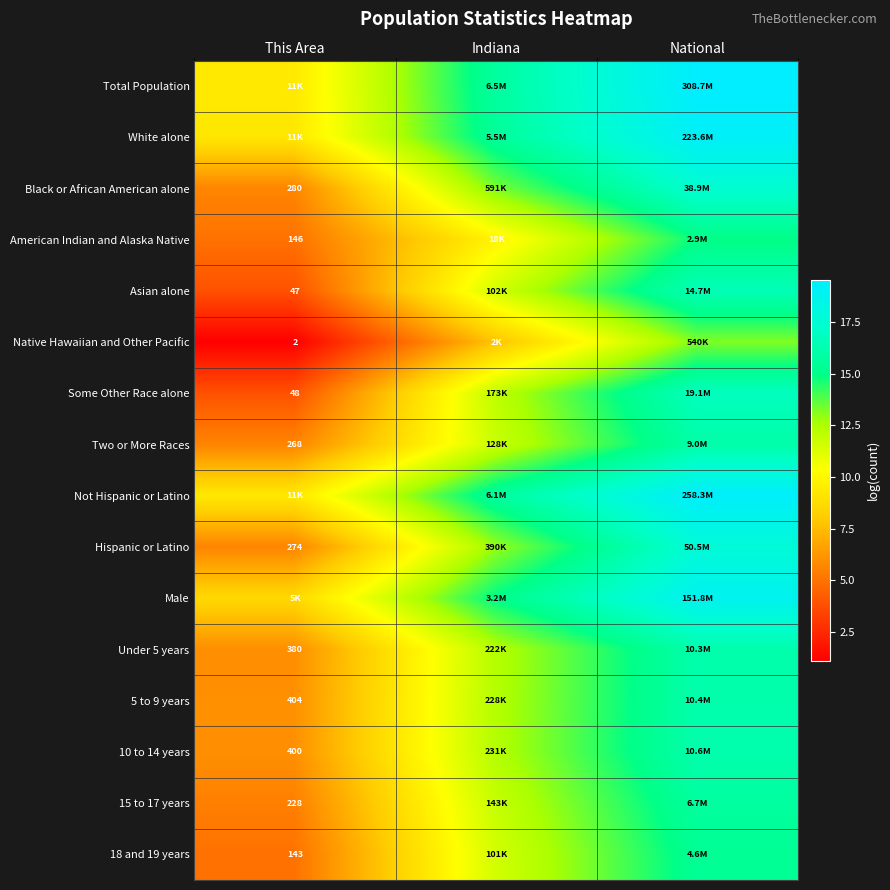

Which series has the largest total across all categories?

Total Population